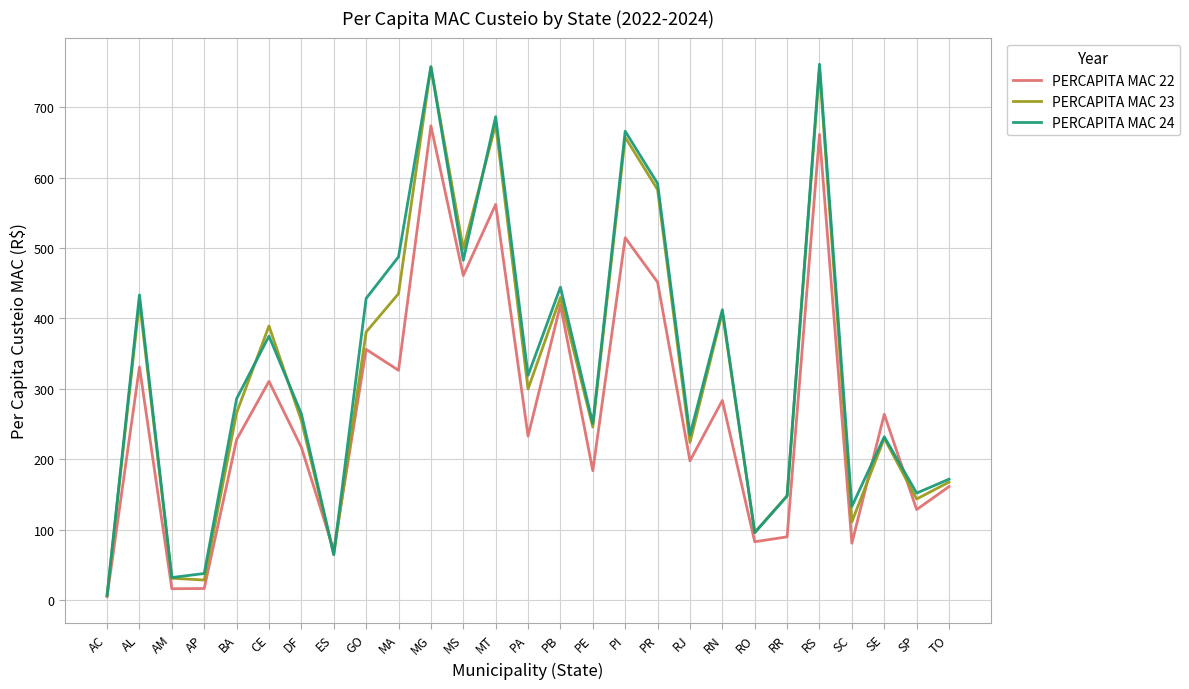

Is the value of PERCAPITA MAC 22 at SC greater than the value of PERCAPITA MAC 23 at RR?

No